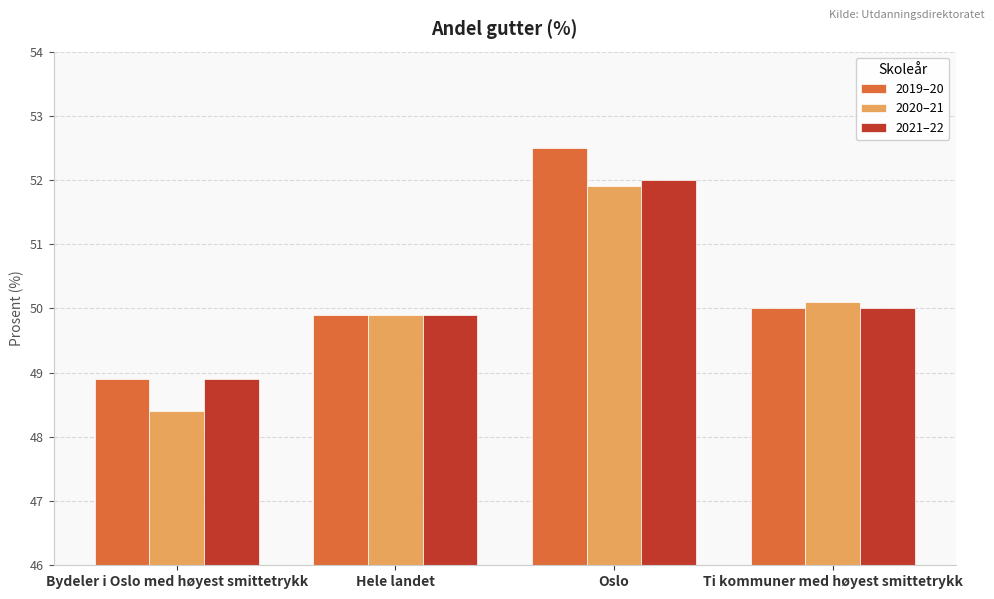

What value does the 2020–21 series have at Hele landet?

49.9